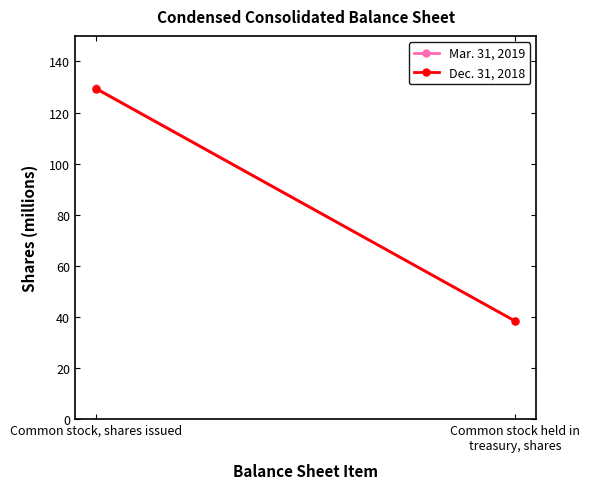

What are all the series names shown in the legend?

Mar. 31, 2019, Dec. 31, 2018